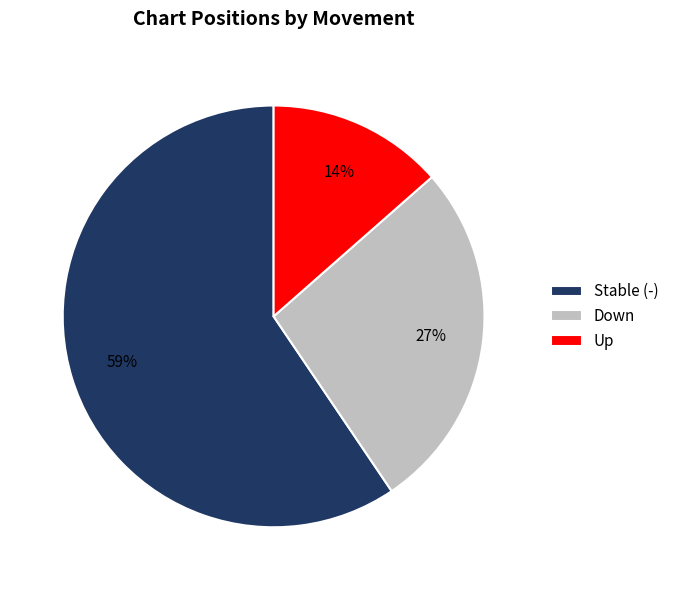

Between Up and Down, which is larger?

Down